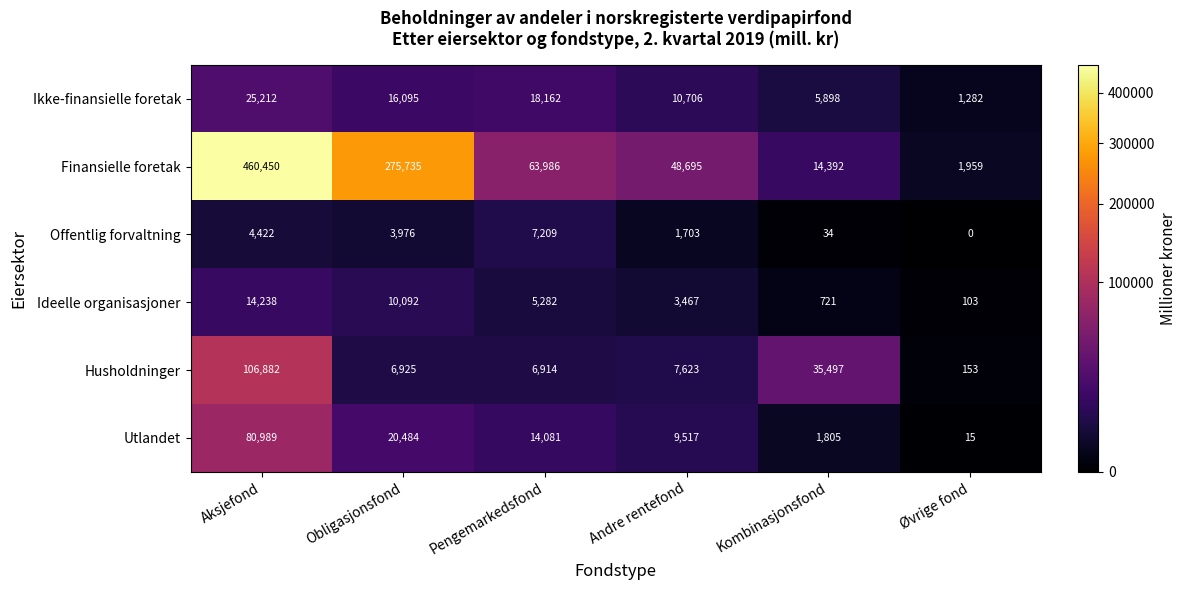

Count the number of data series in this chart.

6